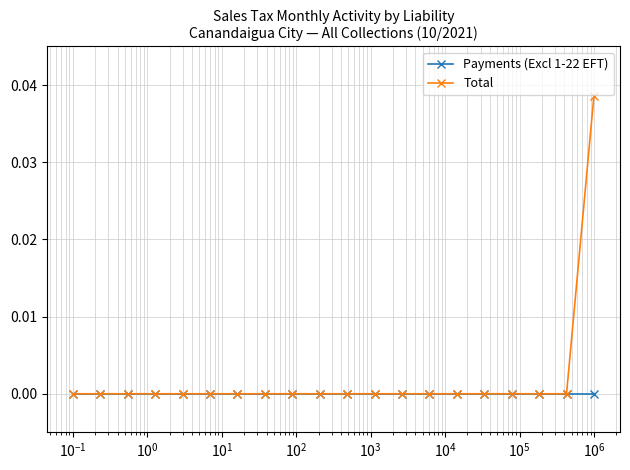

Which series has the widest spread of values?

Total